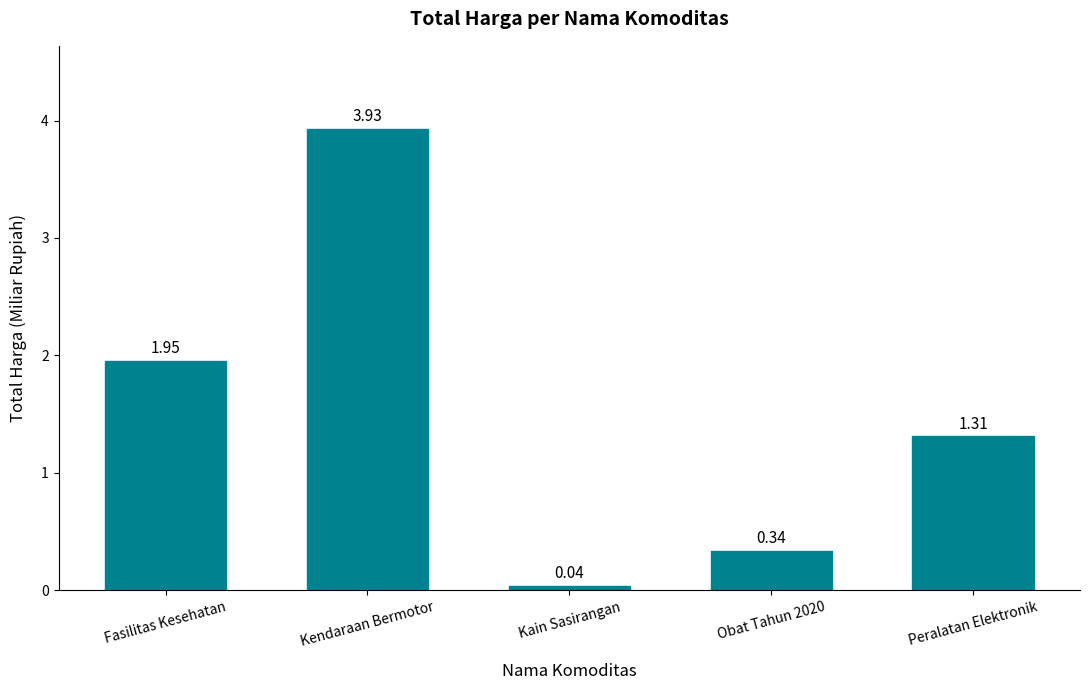

What is the change in value from Kendaraan Bermotor to Peralatan Elektronik?

-2.6